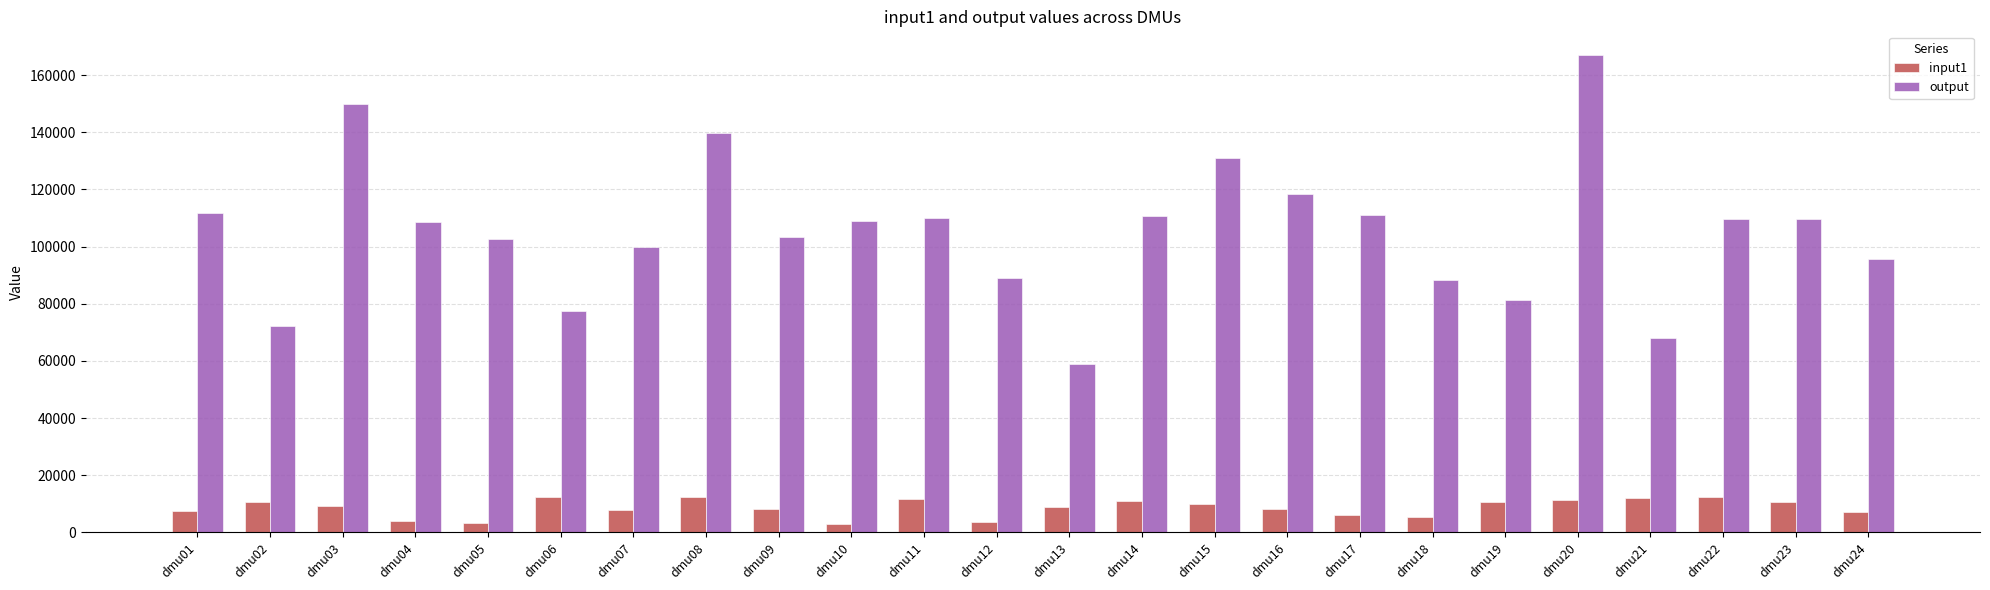

What is the difference between the highest and lowest values at dmu11?

98494